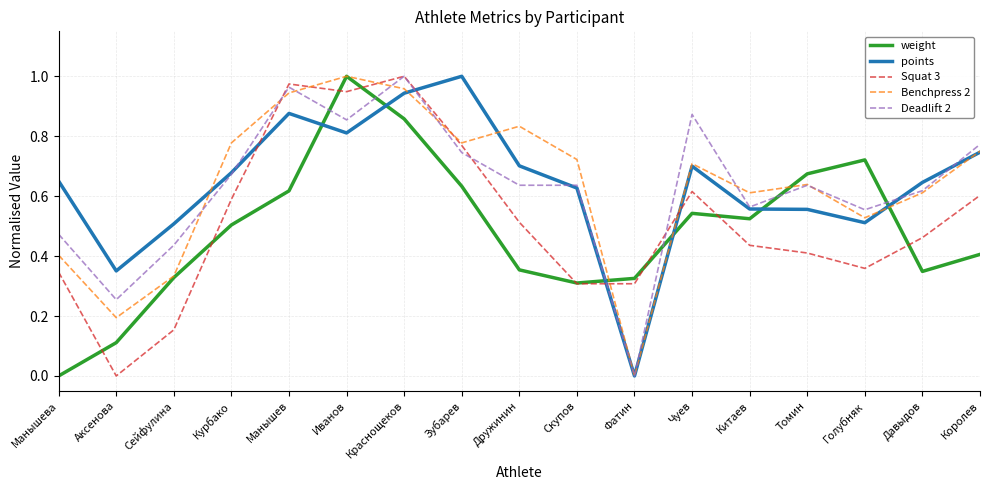

How many values in the weight series exceed 0?

16